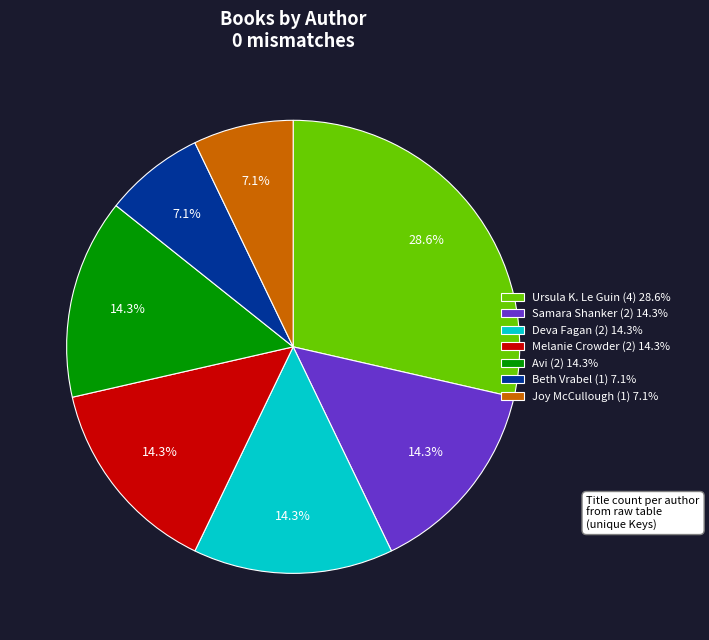

Is it true that Deva Fagan is 14% of the pie?

True